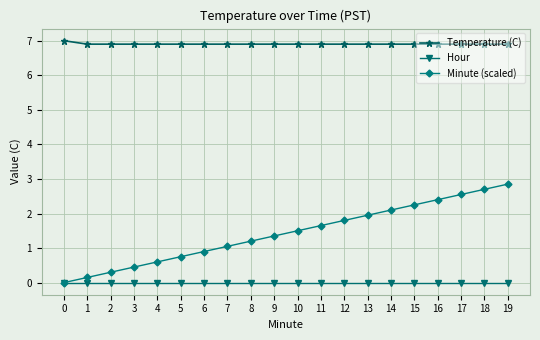

True or false: Temperature (C) and Minute (scaled) cross at least once.

False